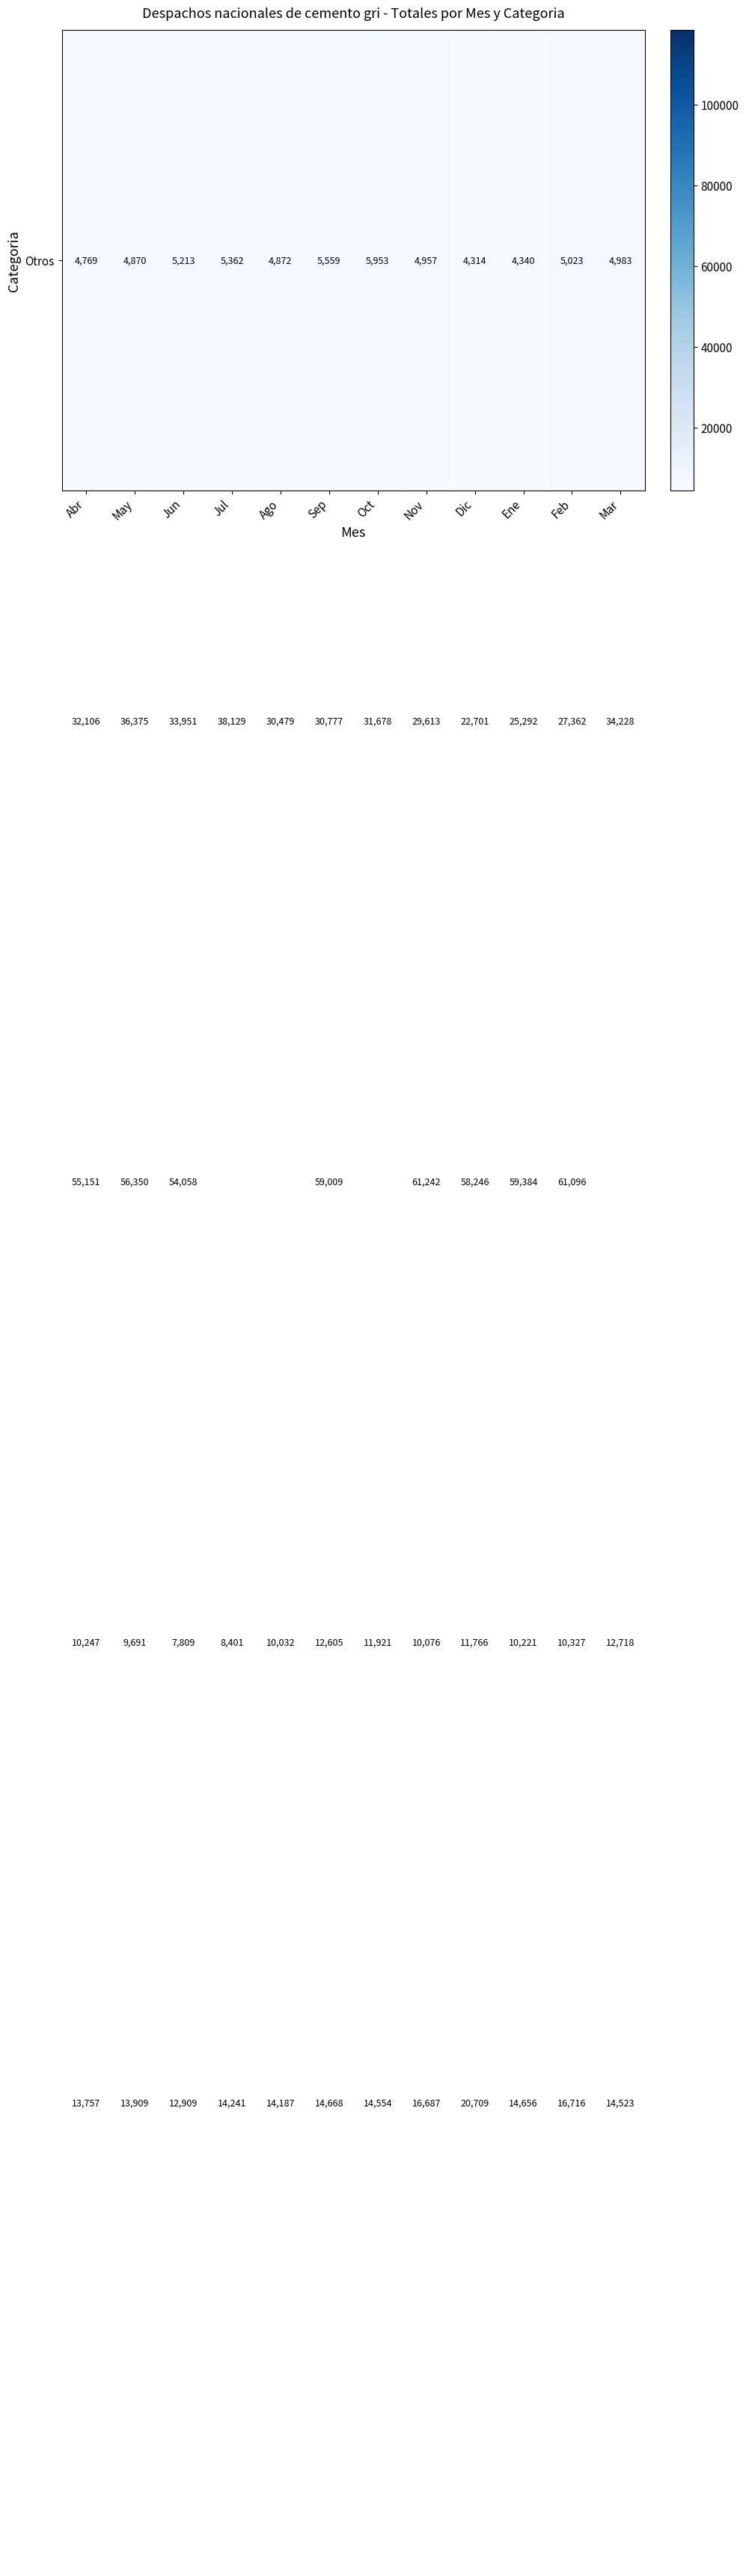

At how many categories does at least one series exceed 40901?

12